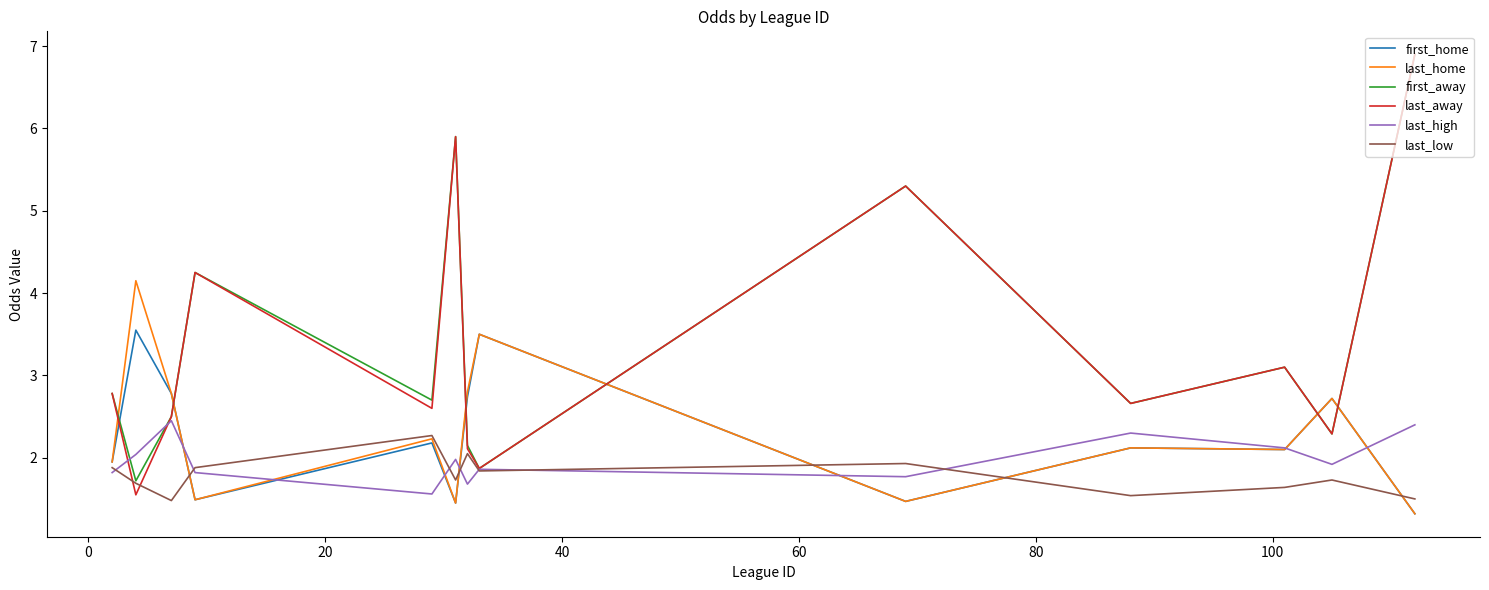

True or false: first_home and first_away intersect in this chart.

True